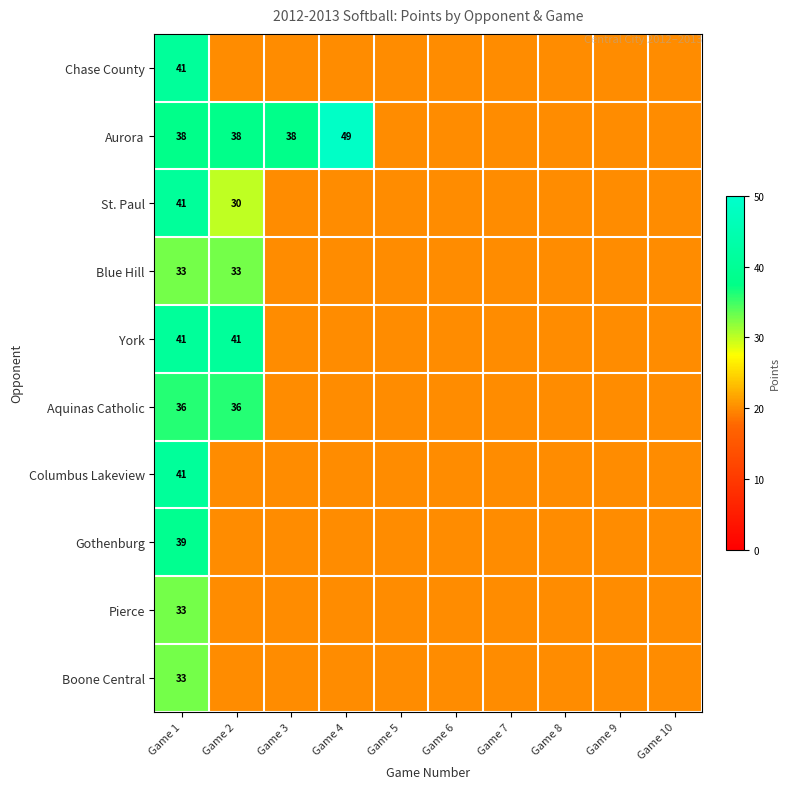

What is the difference between the highest and lowest values at Game 3?

18